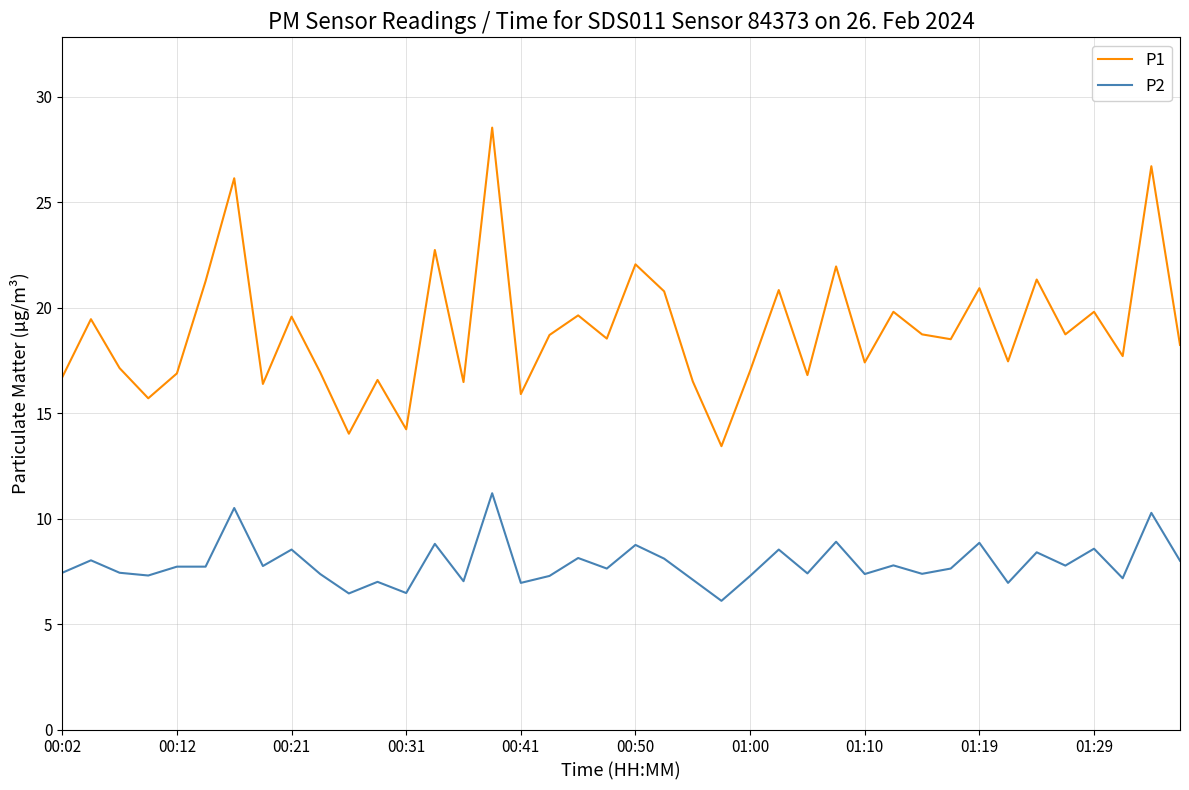

What is the difference between the maximum and minimum values in the P2 series?

5.1